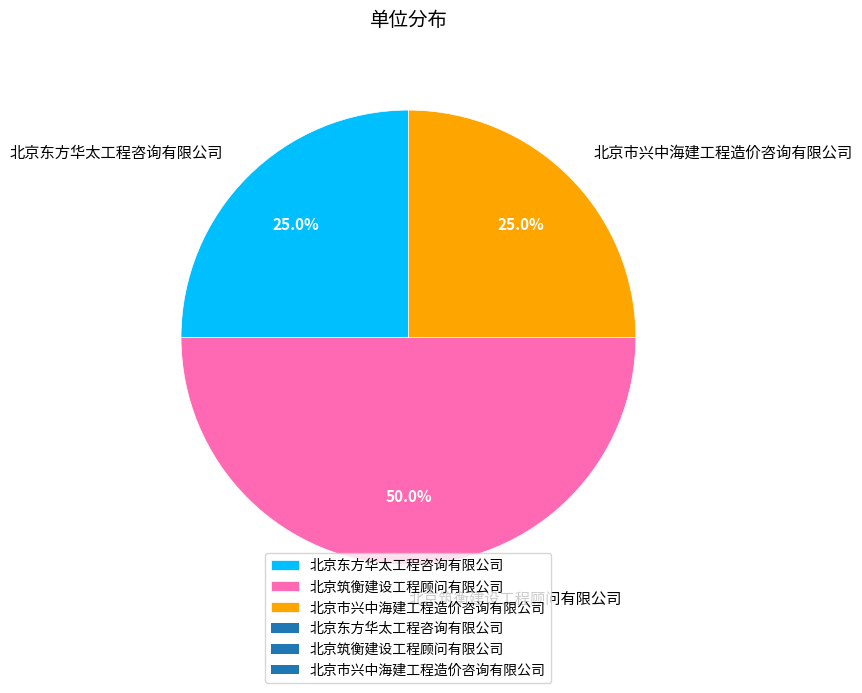

To the nearest percent, what is the combined percentage of 北京东方华太工程咨询有限公司 and 北京筑衡建设工程顾问有限公司?

75%